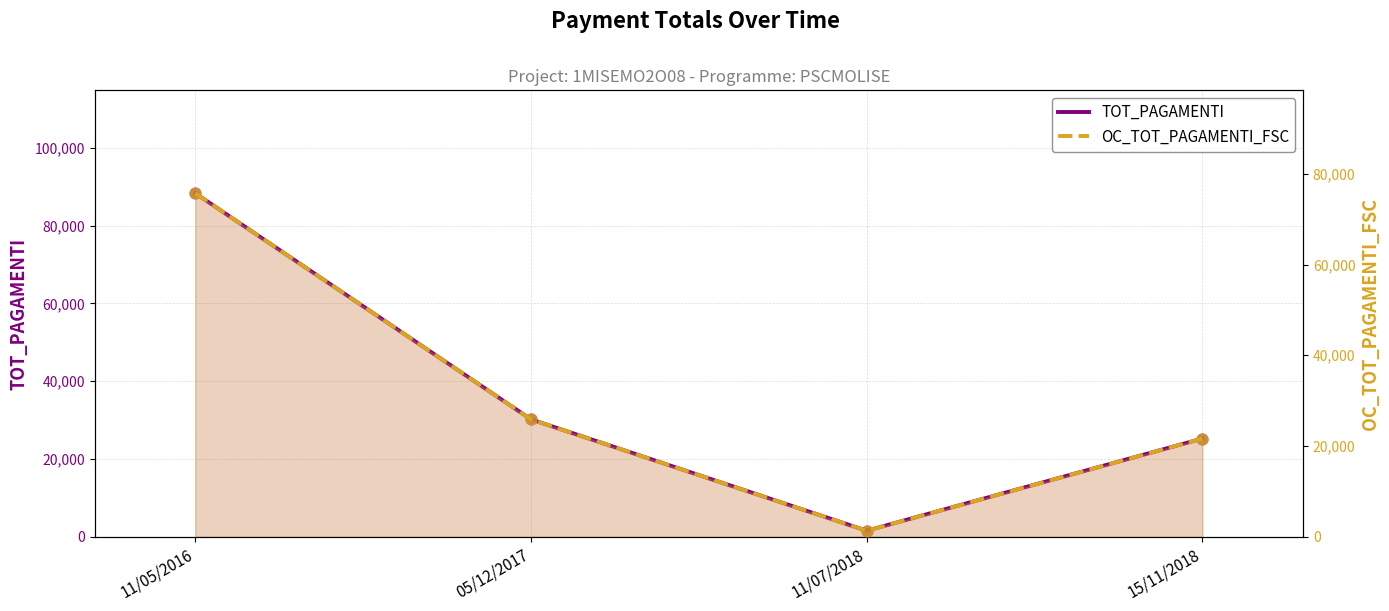

At which category is the sum across all series the highest?

11/05/2016